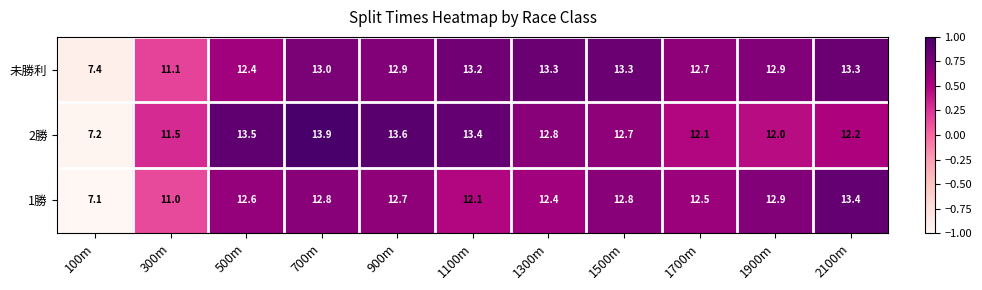

Which label corresponds to the largest value in the chart?

700m